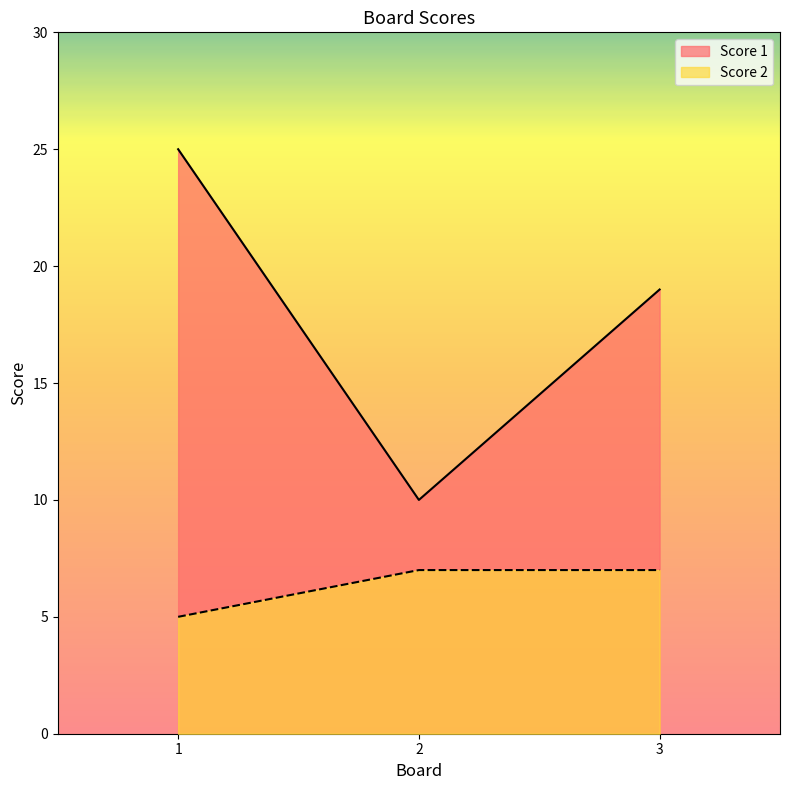

List the series in order of their peak value, highest first.

Score 1, Score 2